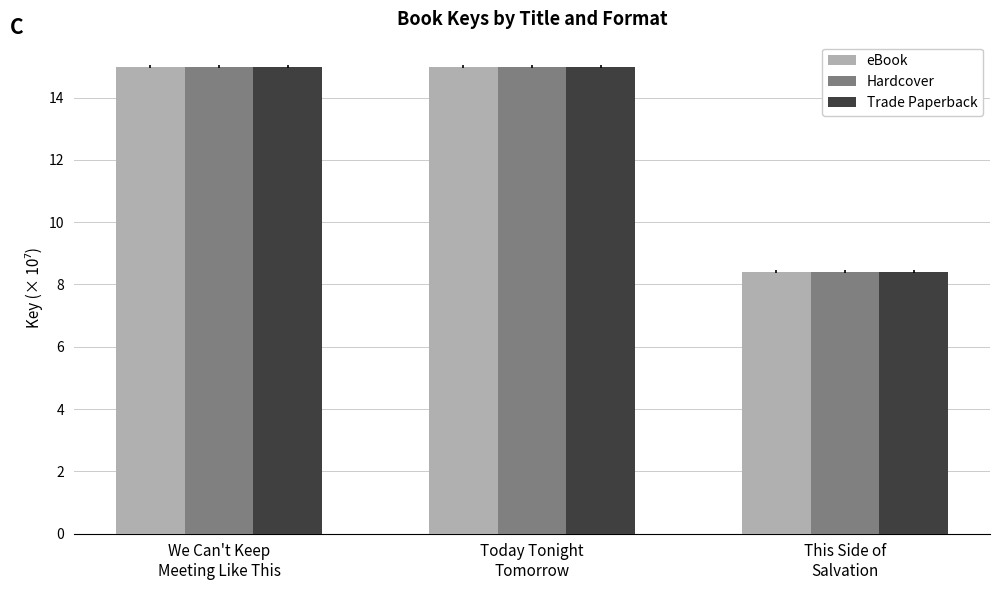

What is the approximate value of eBook at We Can't Keep
Meeting Like This?

15.0